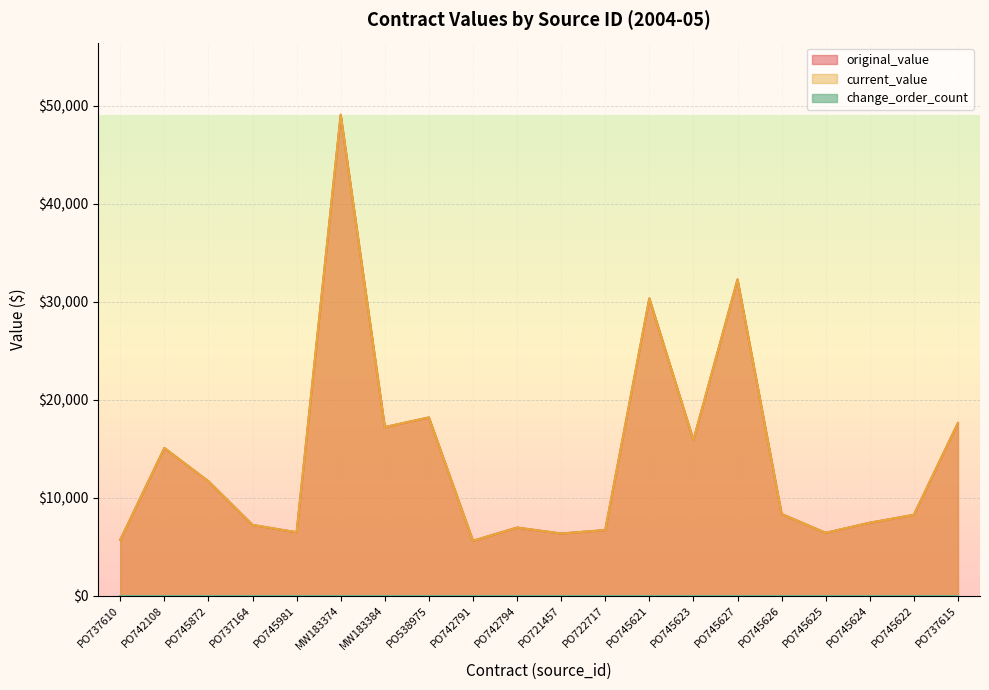

At which label does current_value first exceed 8343?

PO742108